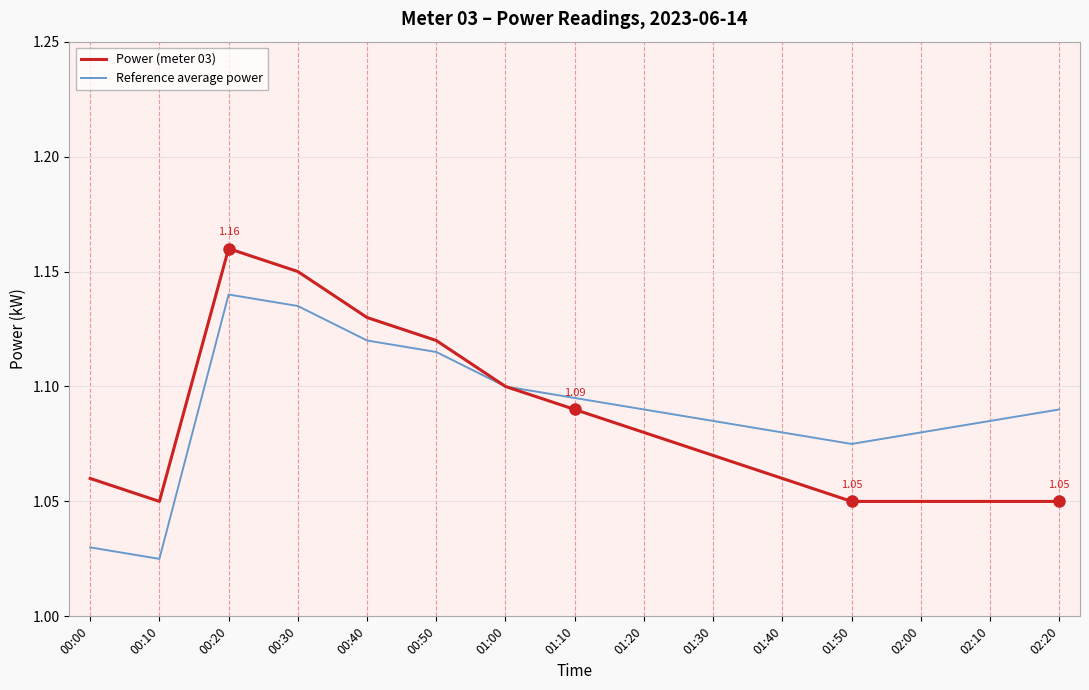

At 01:30, list the series in order from smallest to largest.

Power (meter 03), Reference average power